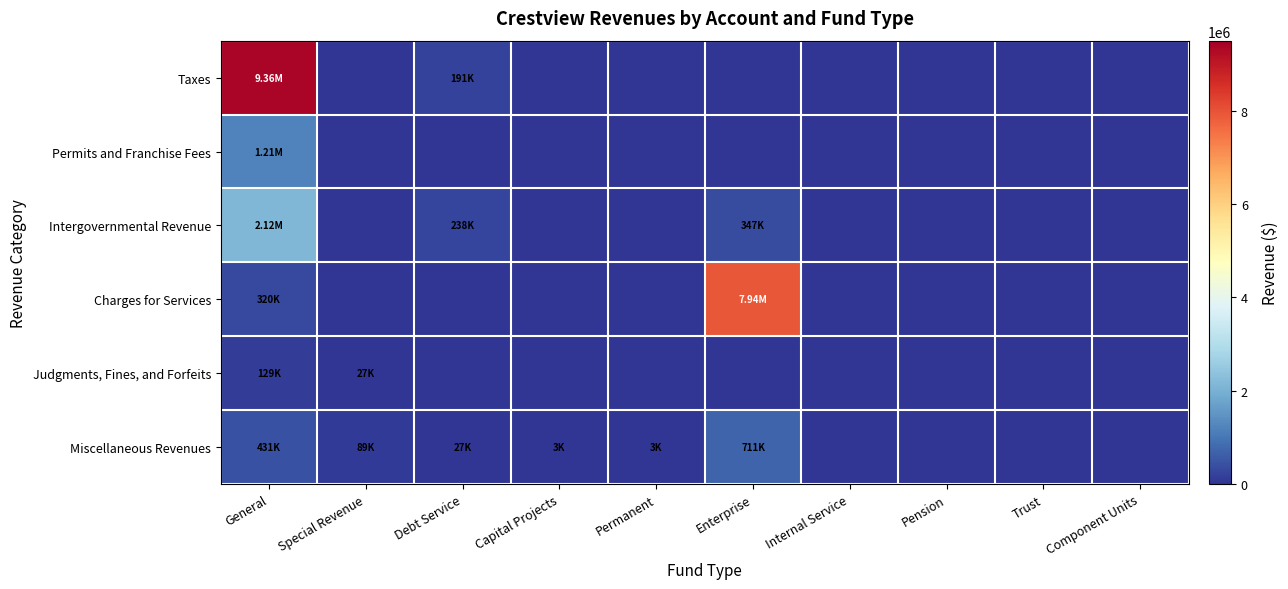

At how many categories does at least one series exceed 4683483?

2